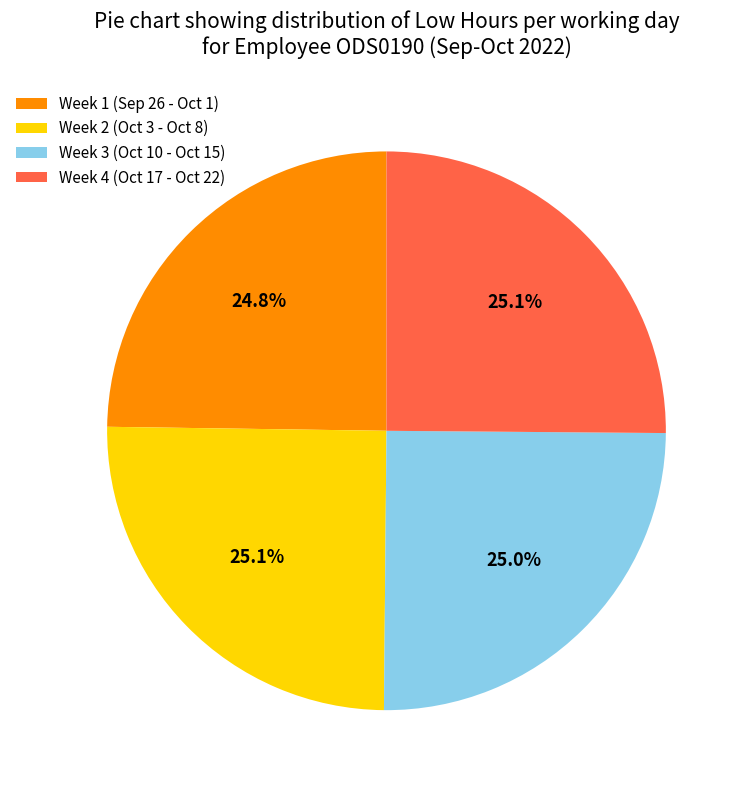

Is there any slice that represents more than half of the pie?

No